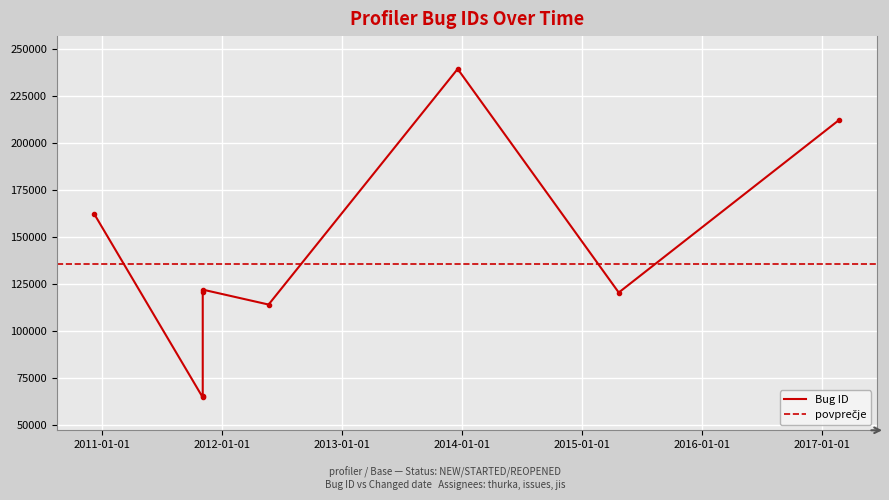

What is the sum of all values?

1220797